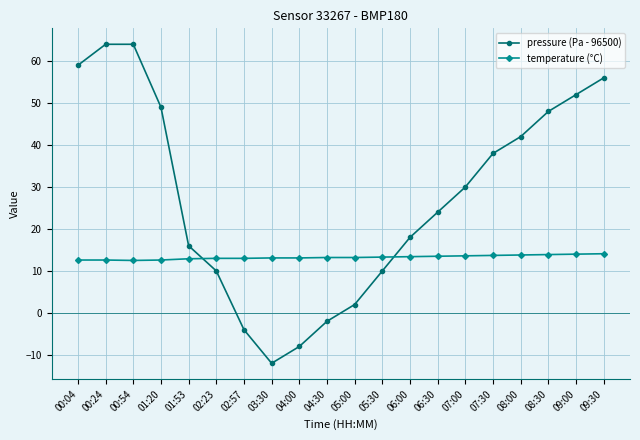

Rank the series by their maximum value, from highest to lowest.

pressure (Pa - 96500), temperature (°C)